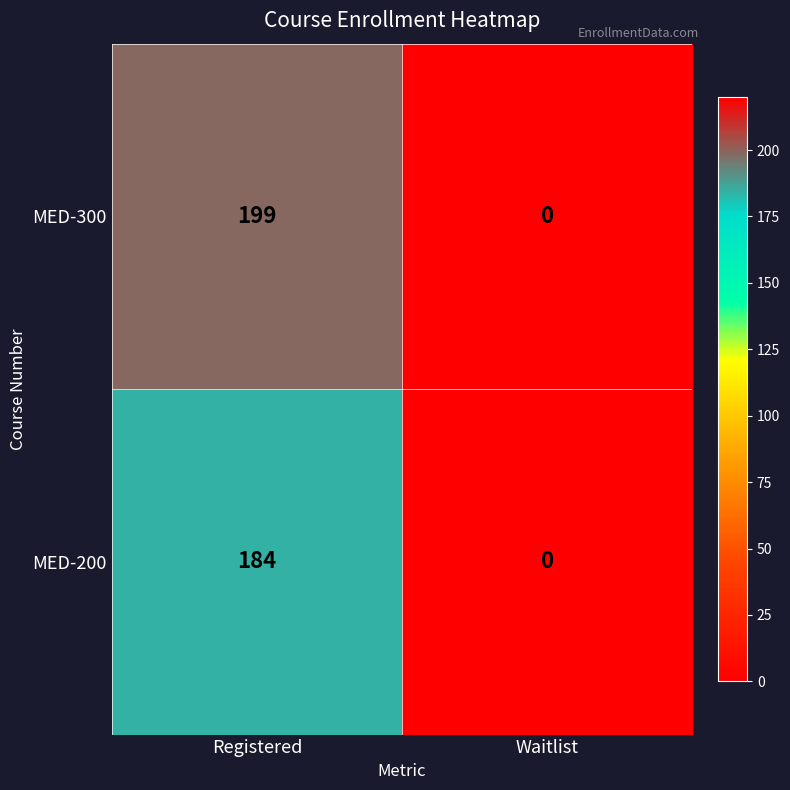

The MED-200 series shows 0 at Waitlist. True or false?

True